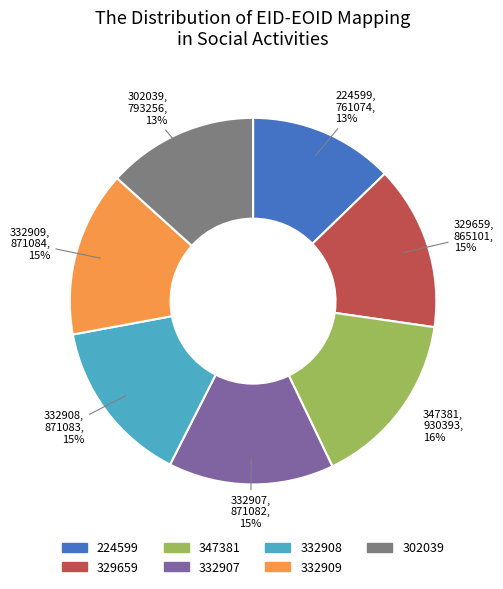

How many segments does this pie chart have?

7